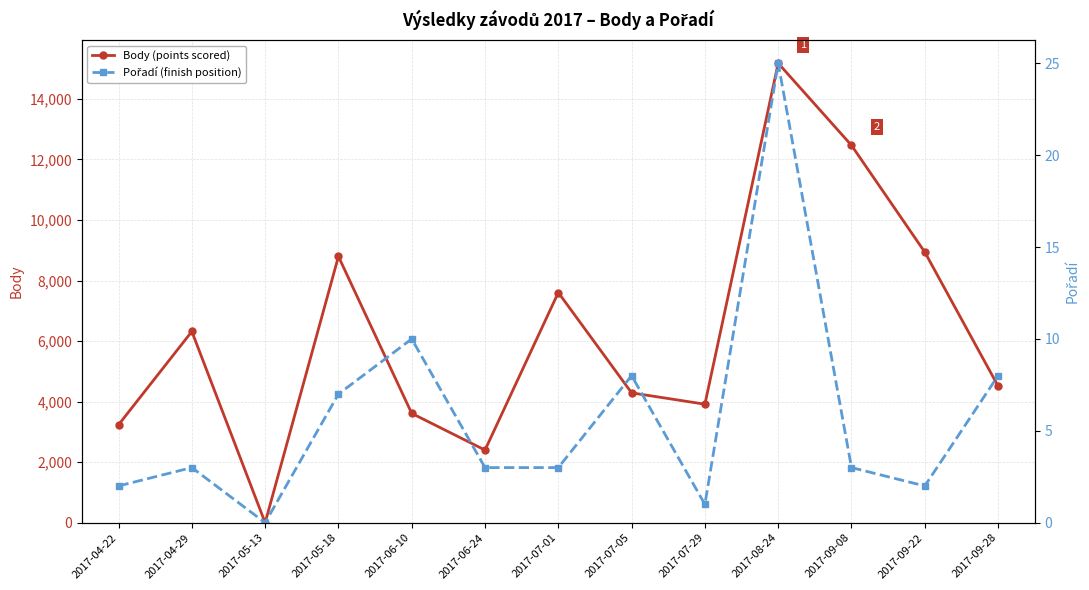

Read the Body (points scored) value at 2017-08-24, to the nearest 50.

15200